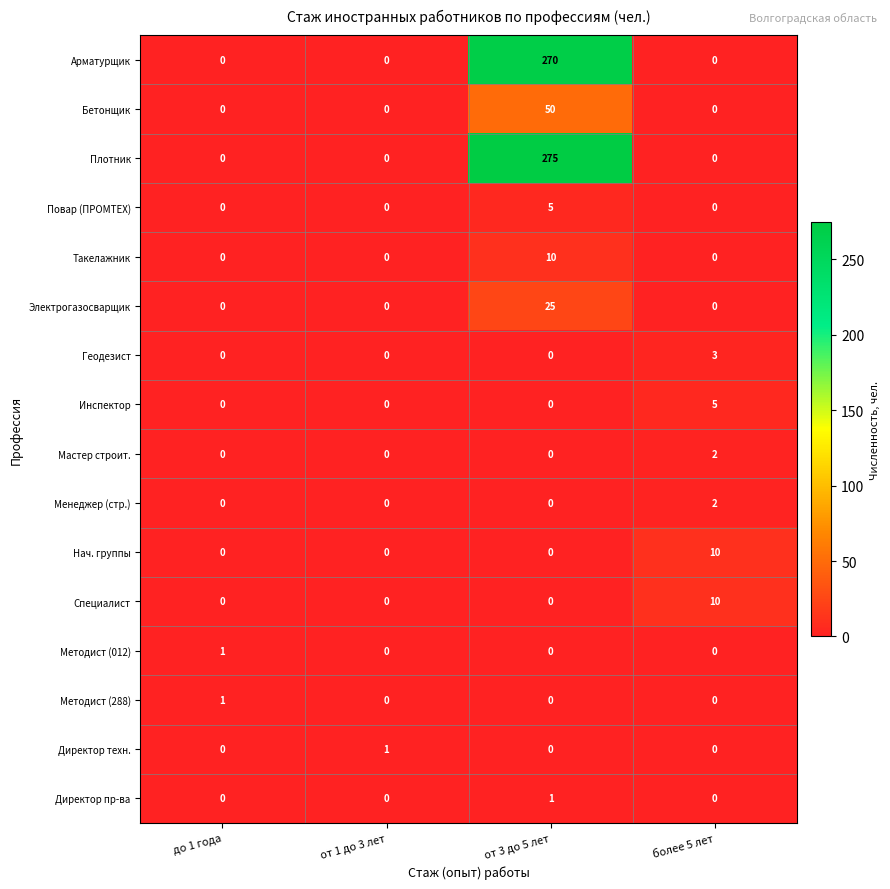

The Бетонщик series shows 31 at от 3 до 5 лет. True or false?

False